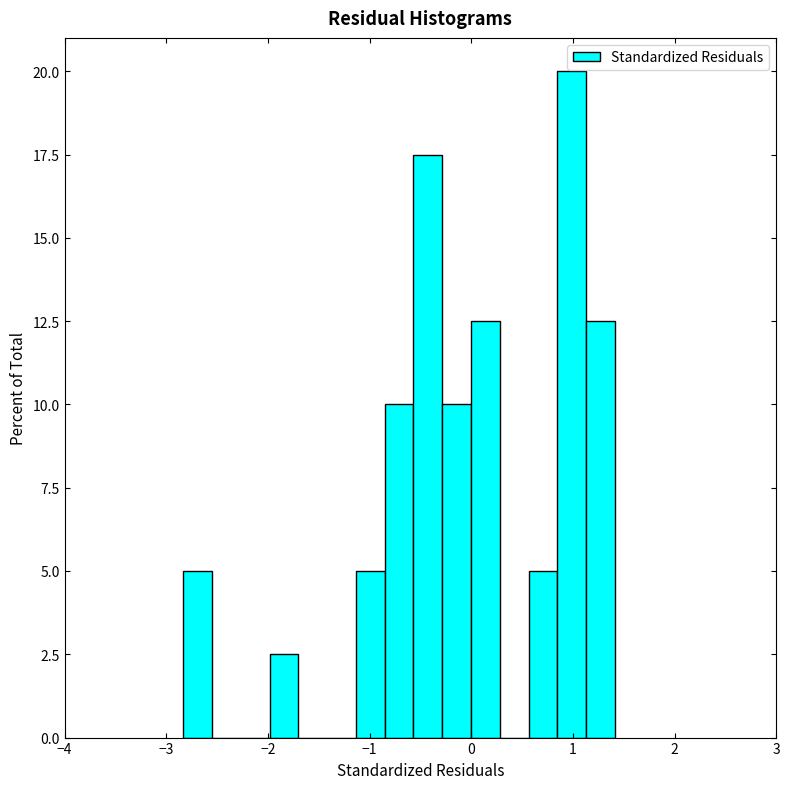

Read against the x-axis, roughly where is the centre of the tallest bar?

1.0